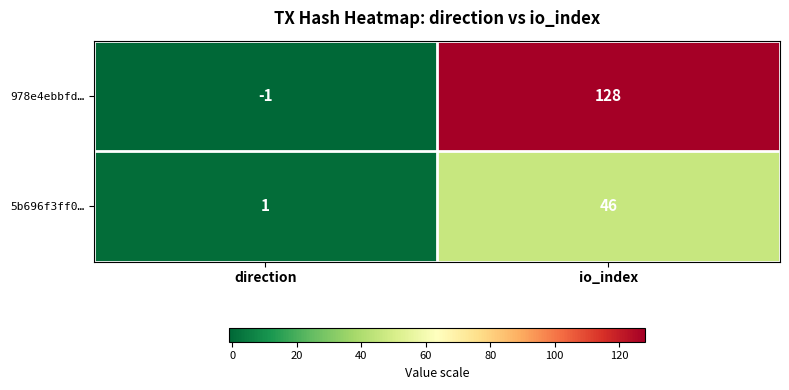

Reading right to left, extract all data points from this chart.

978e4ebbfd…: 128	-1
5b696f3ff0…: 46	1